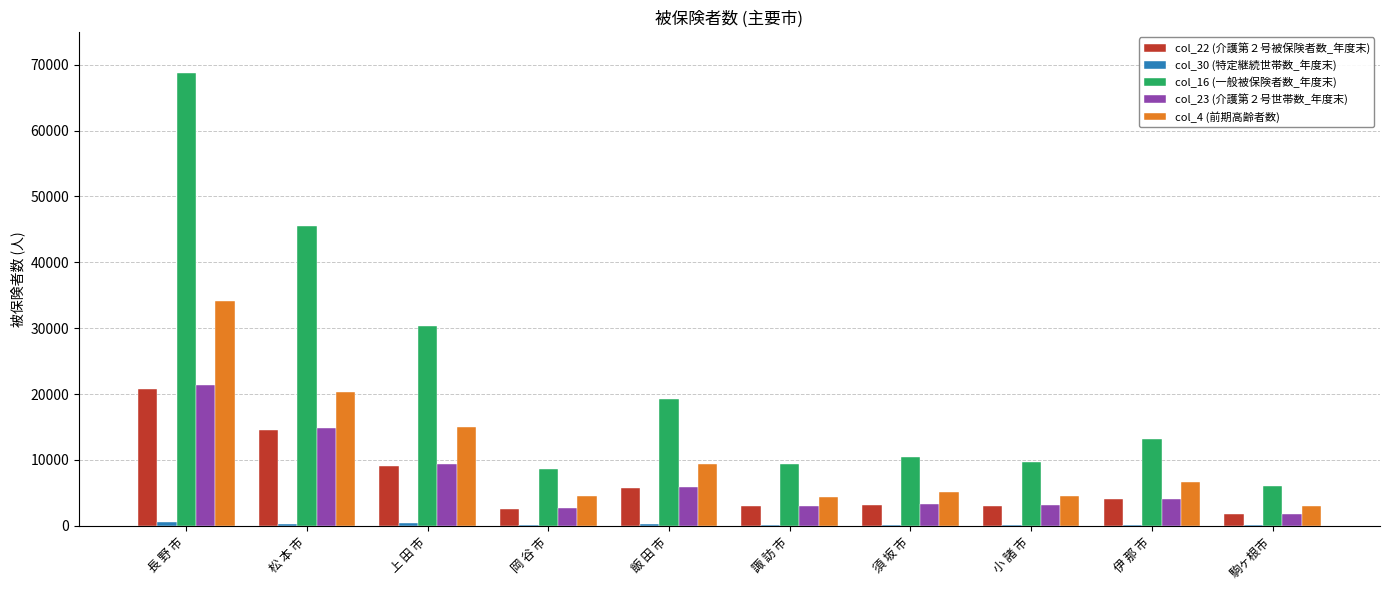

Which series has the largest total across all categories?

col_16 (一般被保険者数_年度末)